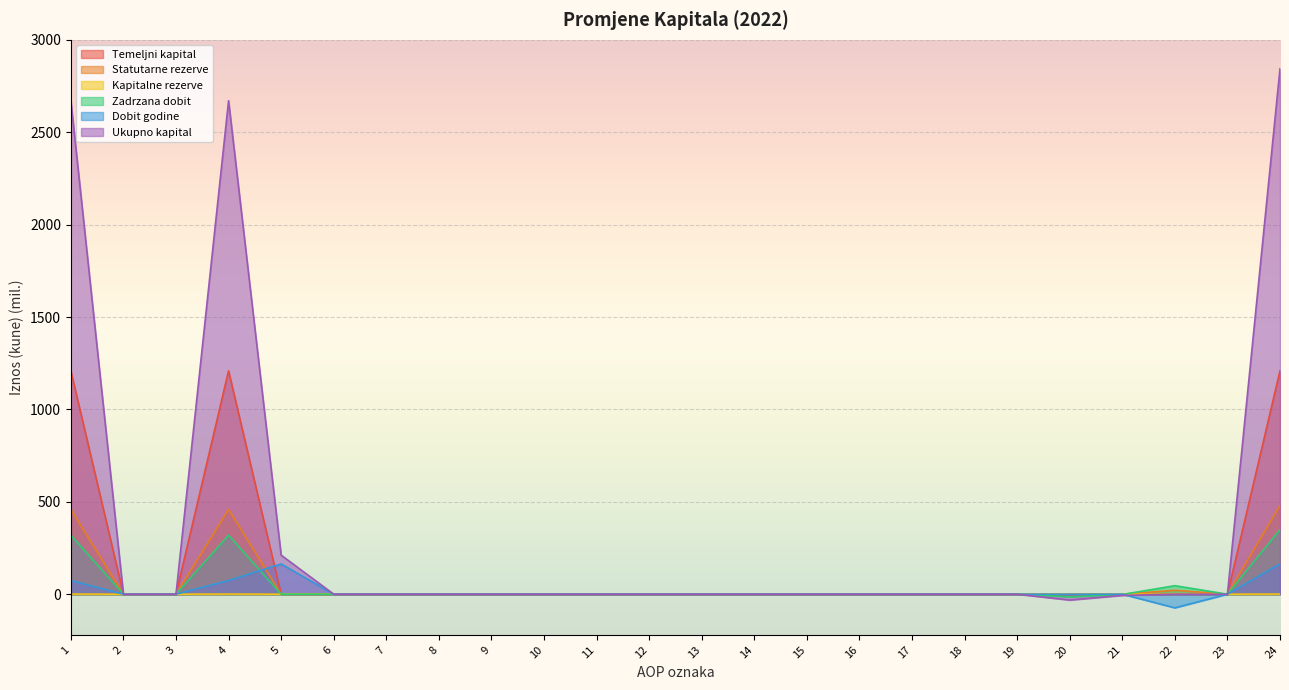

True or false: Ukupno kapital has more than 2 points higher than both neighbors.

False